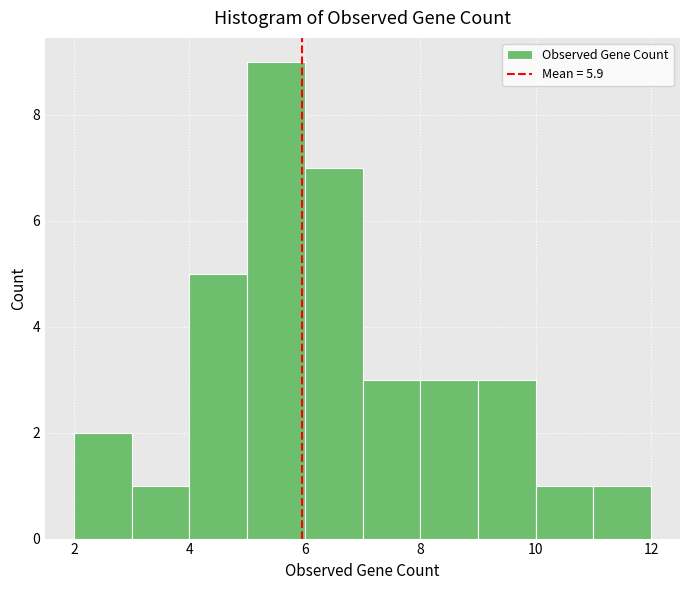

Which range on the x-axis has the tallest bar?

5 to 6